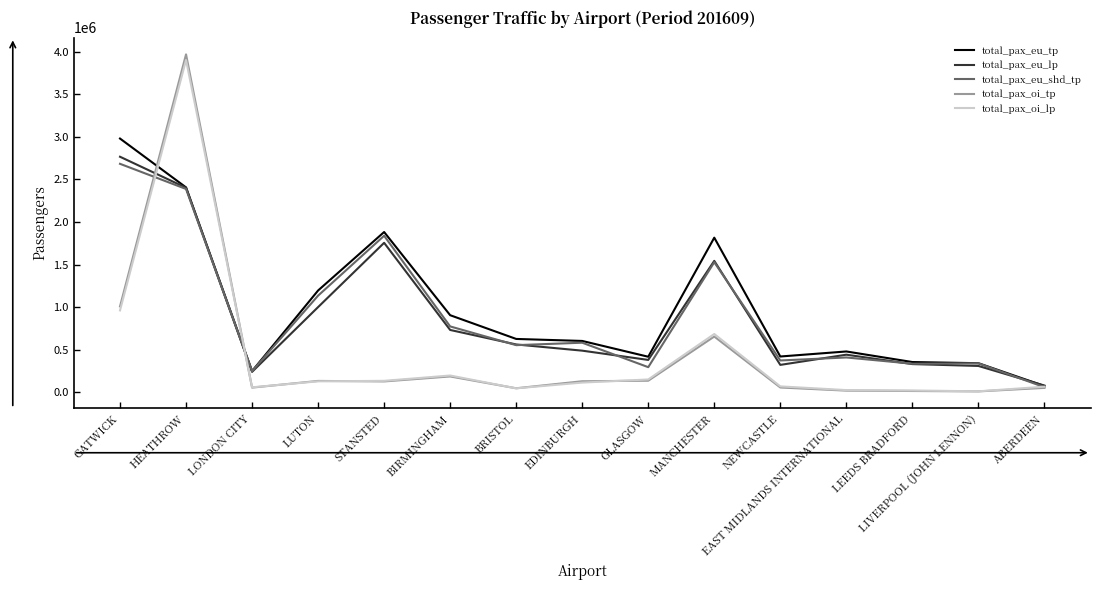

How many lines are shown in the chart?

5